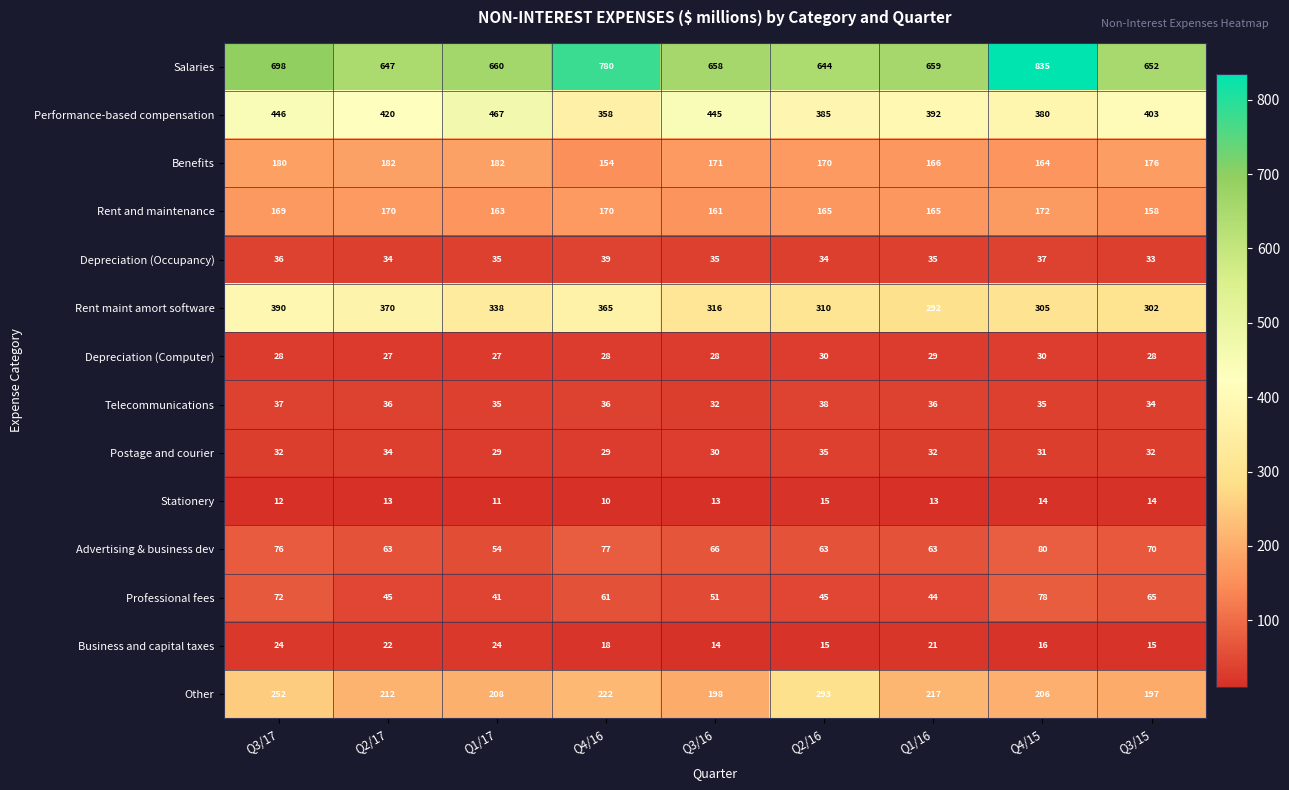

At which category is the sum across all series the highest?

Q3/17